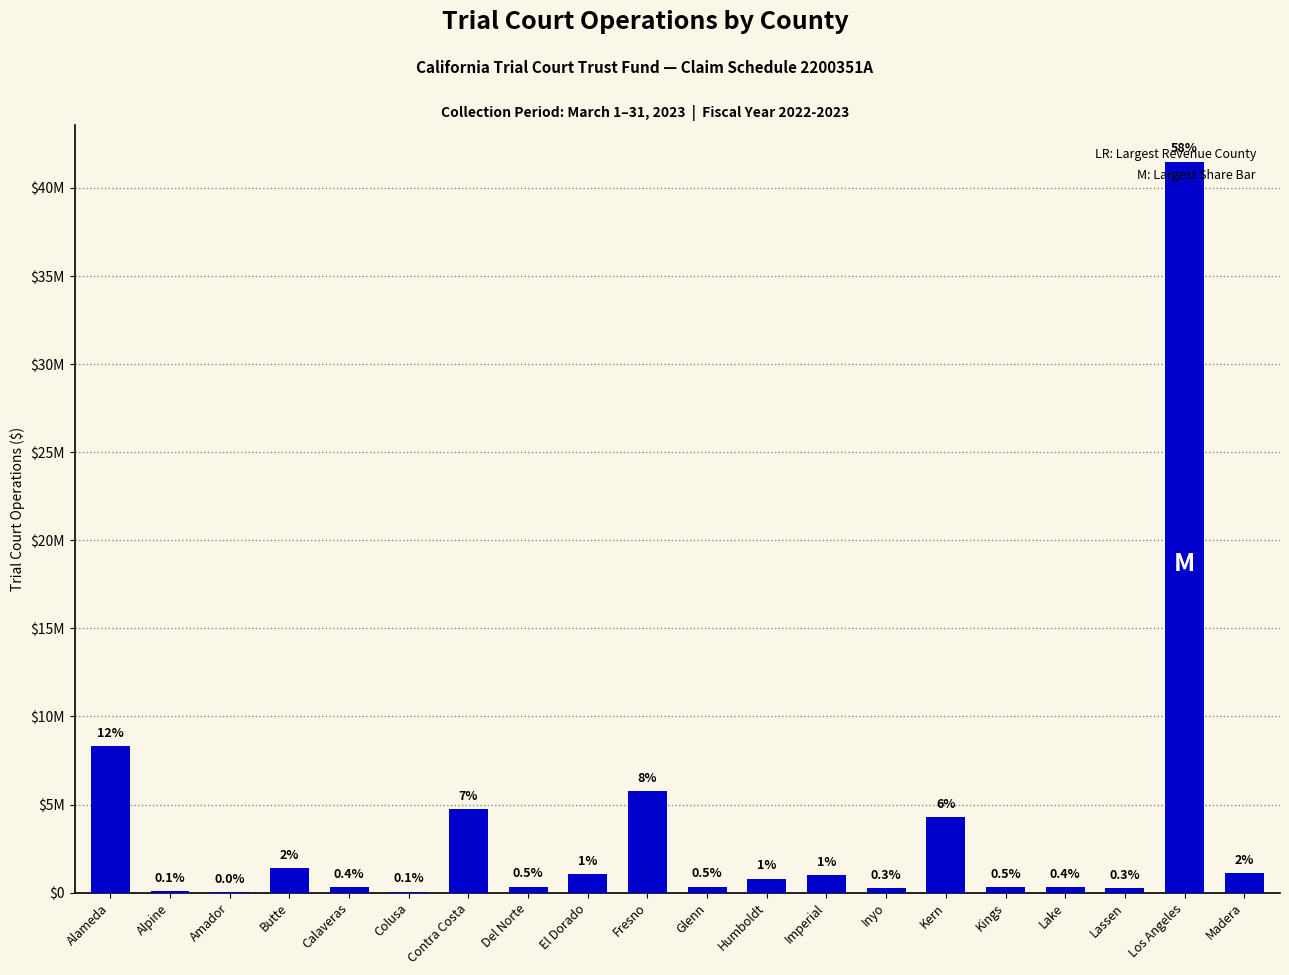

Does the chart contain any negative values?

No